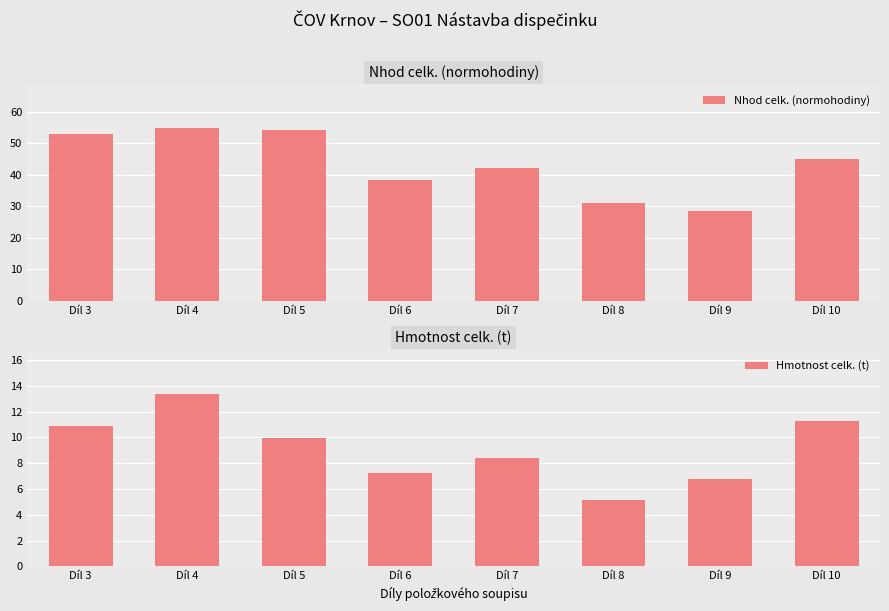

Rank the series by their maximum value, from lowest to highest.

Hmotnost celk. (t), Nhod celk. (normohodiny)